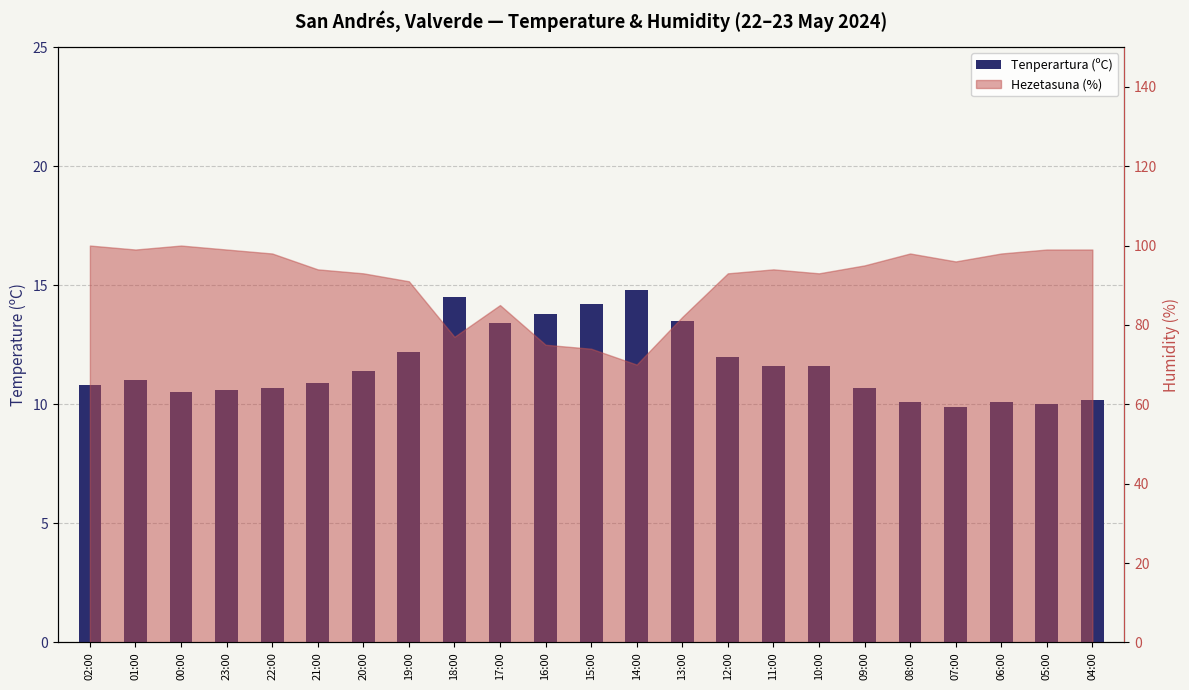

How many bars are there in total?

23